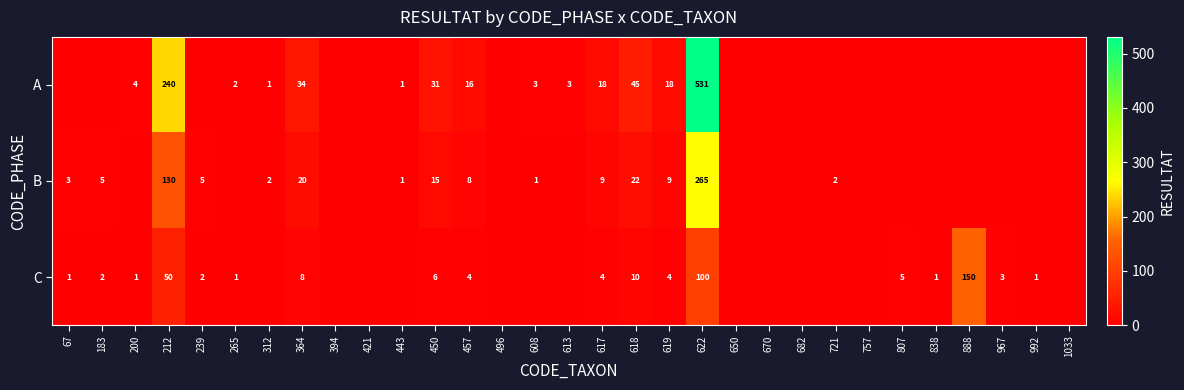

The value of A at 457 is 16. True or false?

True